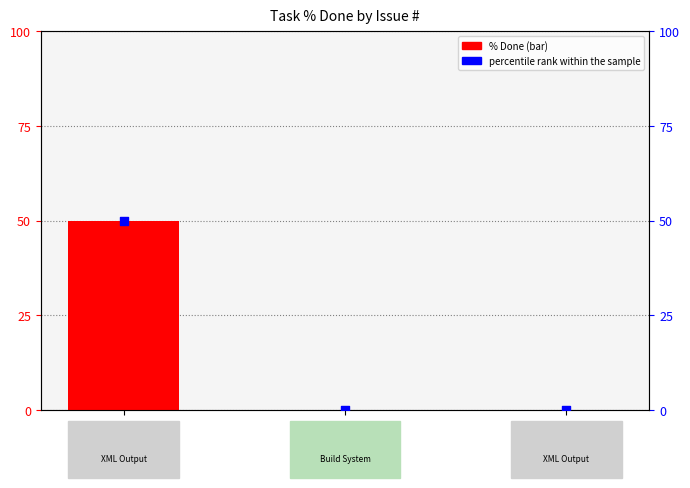

Is the value of percentile rank at 1735 greater than the value of % Done at 1733?

Yes